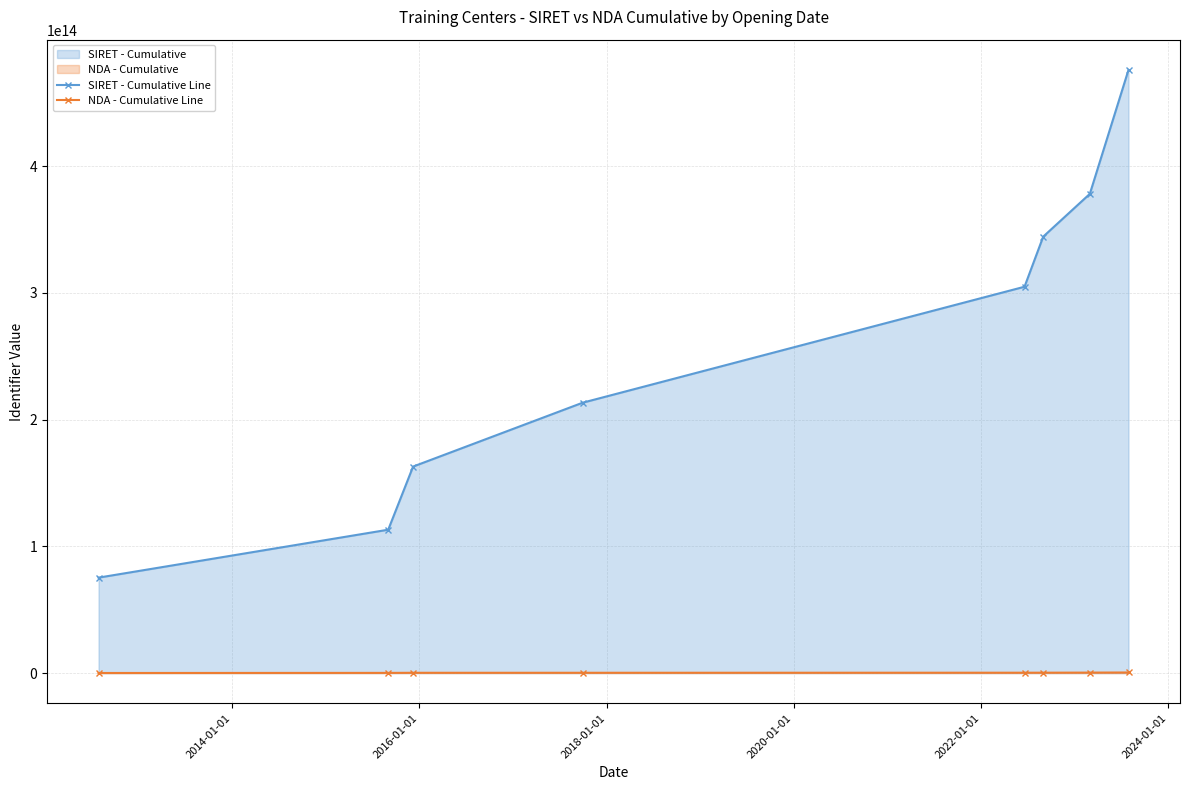

Which series has the largest range (max minus min)?

SIRET - Cumulative Line